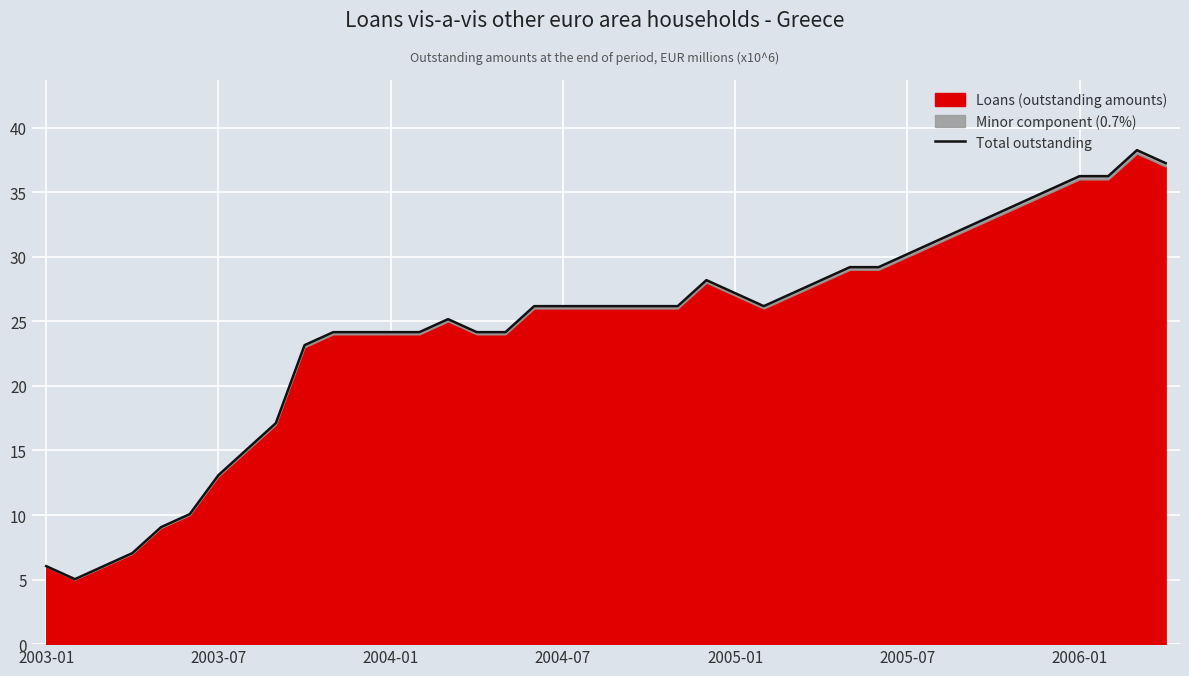

True or false: the data shows 33.2 at 33.

True